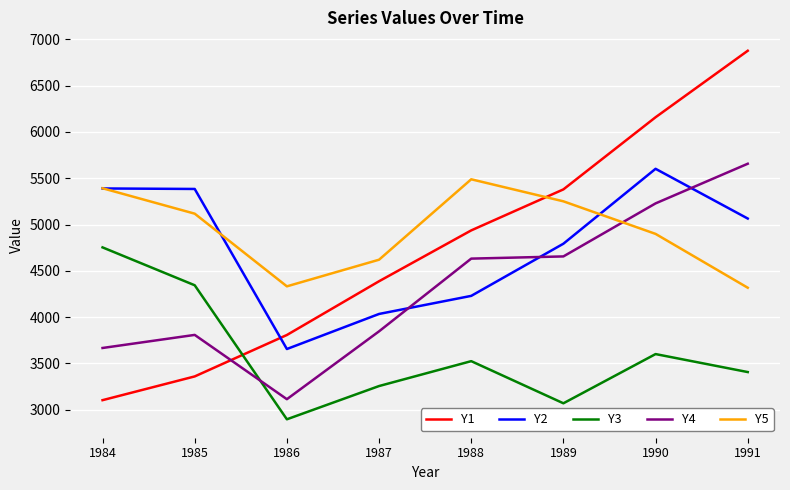

Is the value of Y5 at 1988 greater than the value of Y3 at 1991?

Yes